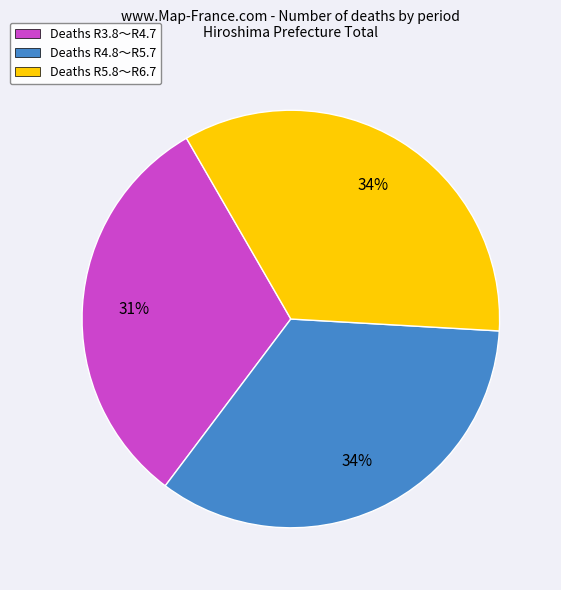

Is there a majority slice in this chart?

No